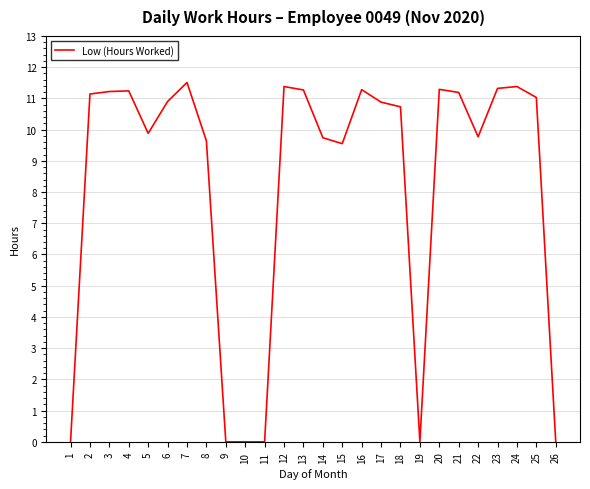

The value at 2 is 15.6. True or false?

False